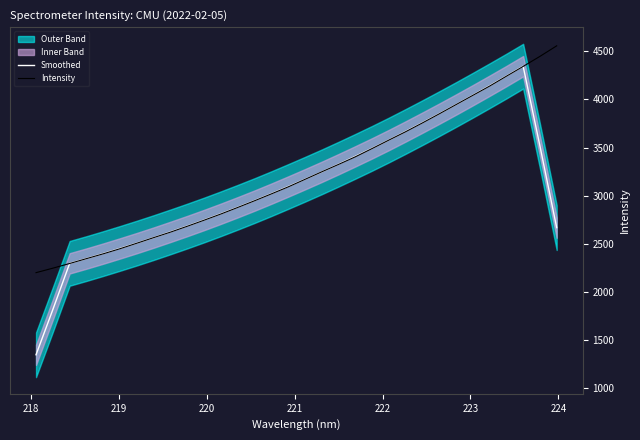

What is the maximum value for Intensity?

4555.8